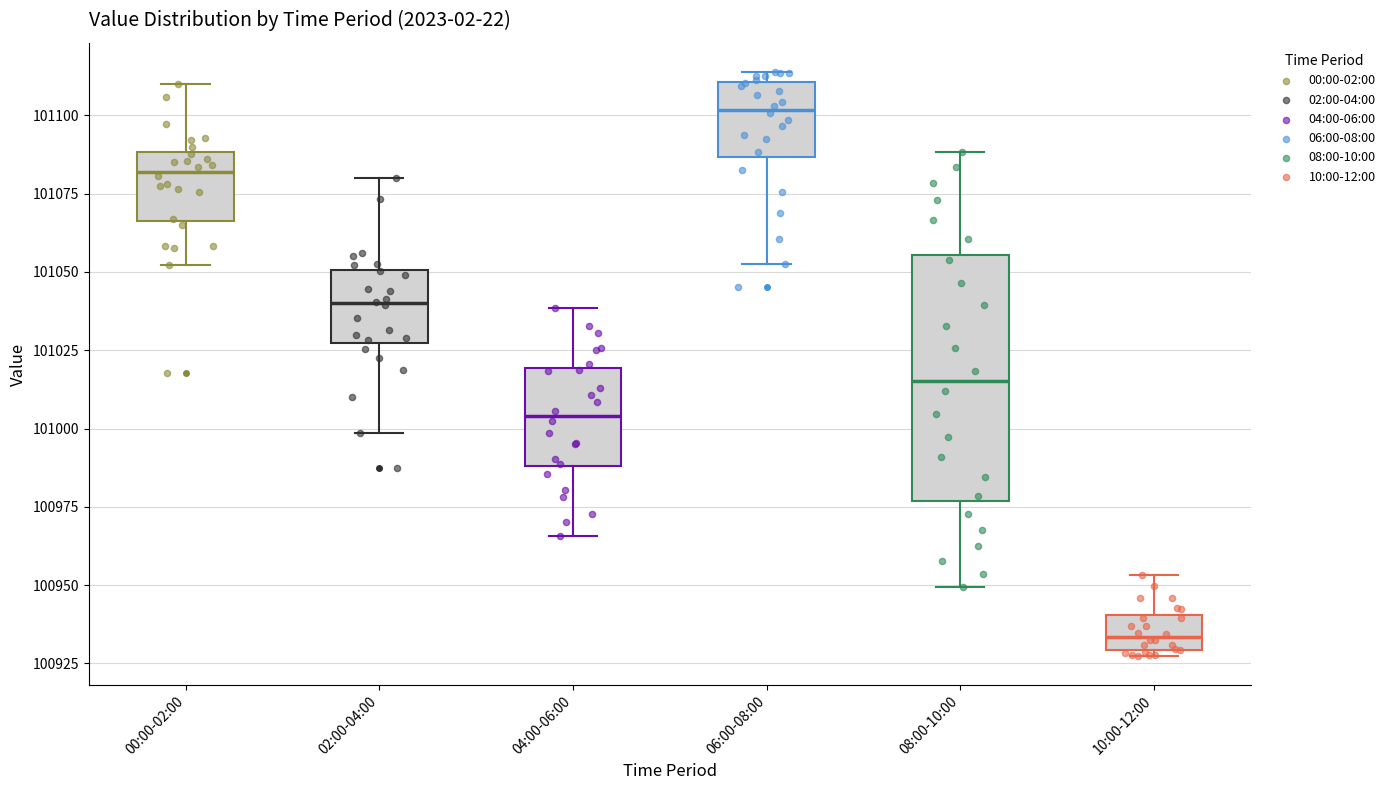

Which box's median line is the highest?

06:00-08:00